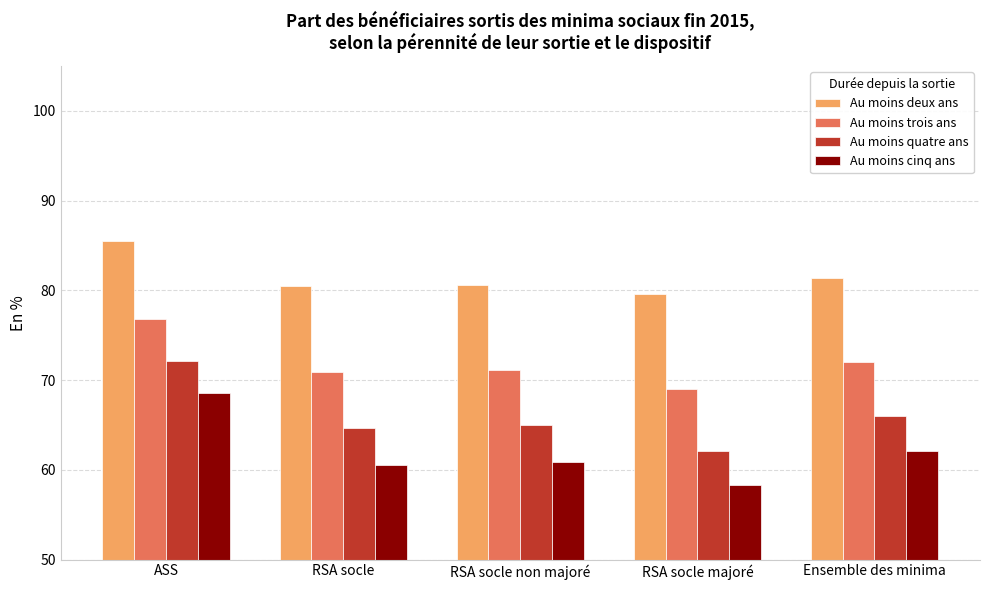

What is the difference between the maximum and minimum values in the Au moins cinq ans series?

10.2